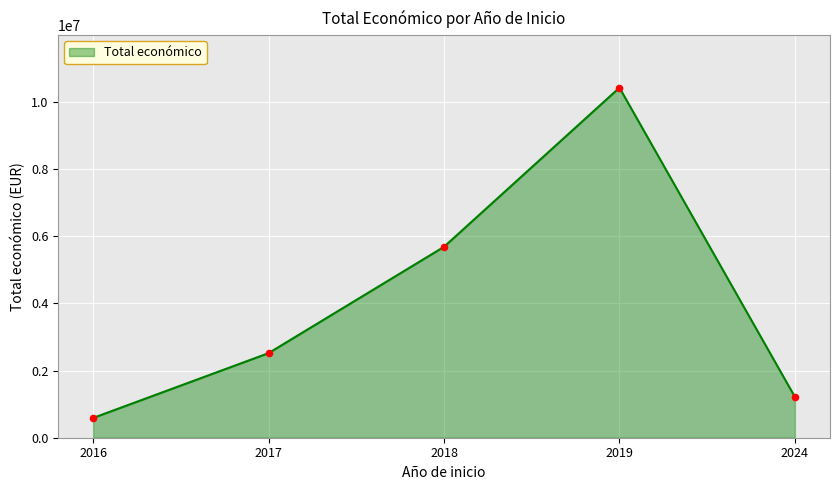

What is the change in value from 2018 to 2024?

-4470342